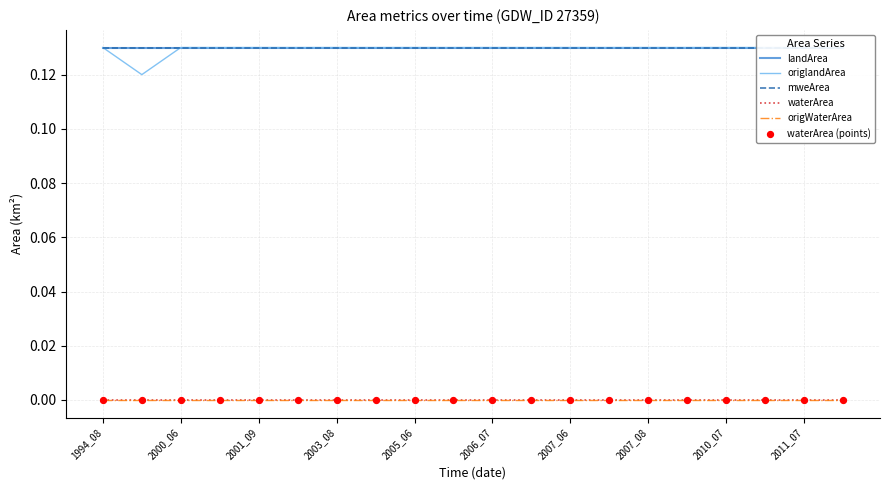

Which series has the widest spread of Y values?

origlandArea